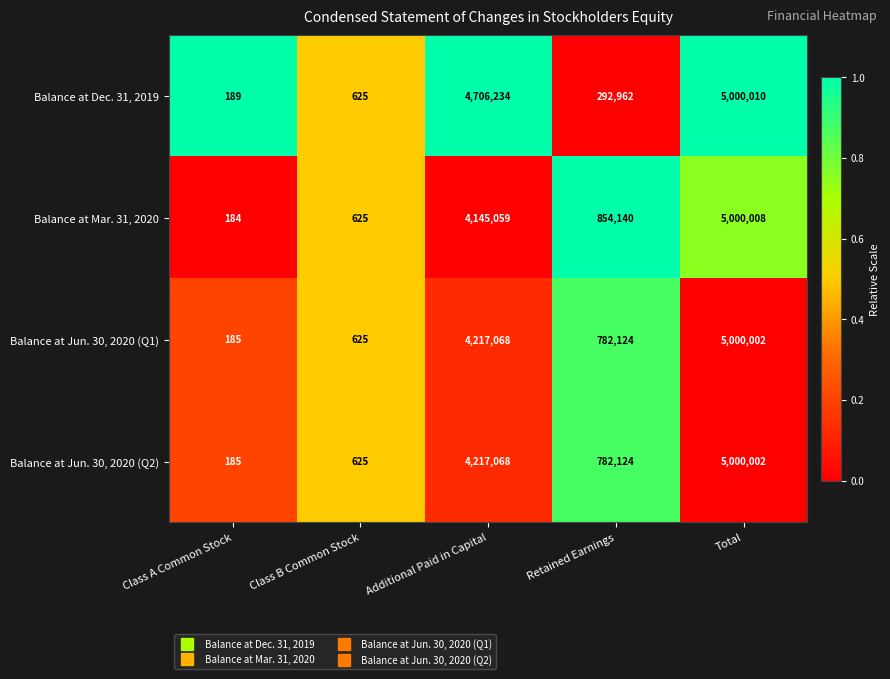

Reading left to right, transcribe all the data shown in this chart.

Balance at Dec. 31, 2019: Class A Common Stock=189	Class B Common Stock=625	Additional Paid in Capital=4706234	Retained Earnings=292962	Total=5000010
Balance at Mar. 31, 2020: Class A Common Stock=184	Class B Common Stock=625	Additional Paid in Capital=4145059	Retained Earnings=854140	Total=5000008
Balance at Jun. 30, 2020 (Q1): Class A Common Stock=185	Class B Common Stock=625	Additional Paid in Capital=4217068	Retained Earnings=782124	Total=5000002
Balance at Jun. 30, 2020 (Q2): Class A Common Stock=185	Class B Common Stock=625	Additional Paid in Capital=4217068	Retained Earnings=782124	Total=5000002